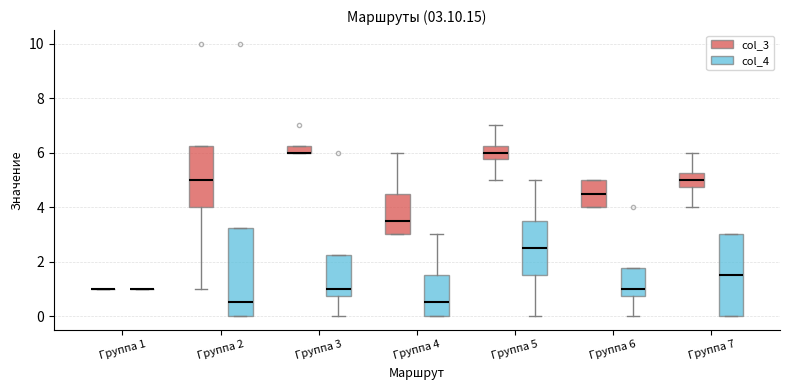

Comparing the boxes themselves (not the whiskers), which one is the tallest?

Группа 2 (col_4)